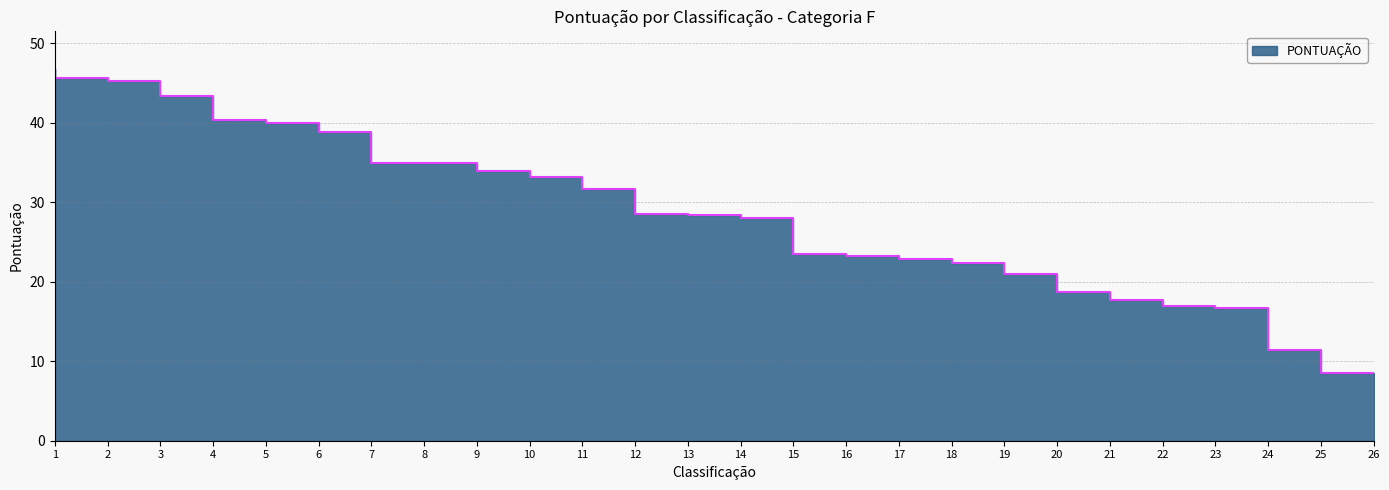

Reading left to right, transcribe all the data shown in this chart.

46.8	45.6	45.2	43.3	40.3	40.0	38.8	35.0	34.9	33.9	33.1	31.6	28.5	28.4	28.0	23.4	23.3	22.8	22.4	20.9	18.6	17.7	16.9	16.7	11.3	8.5